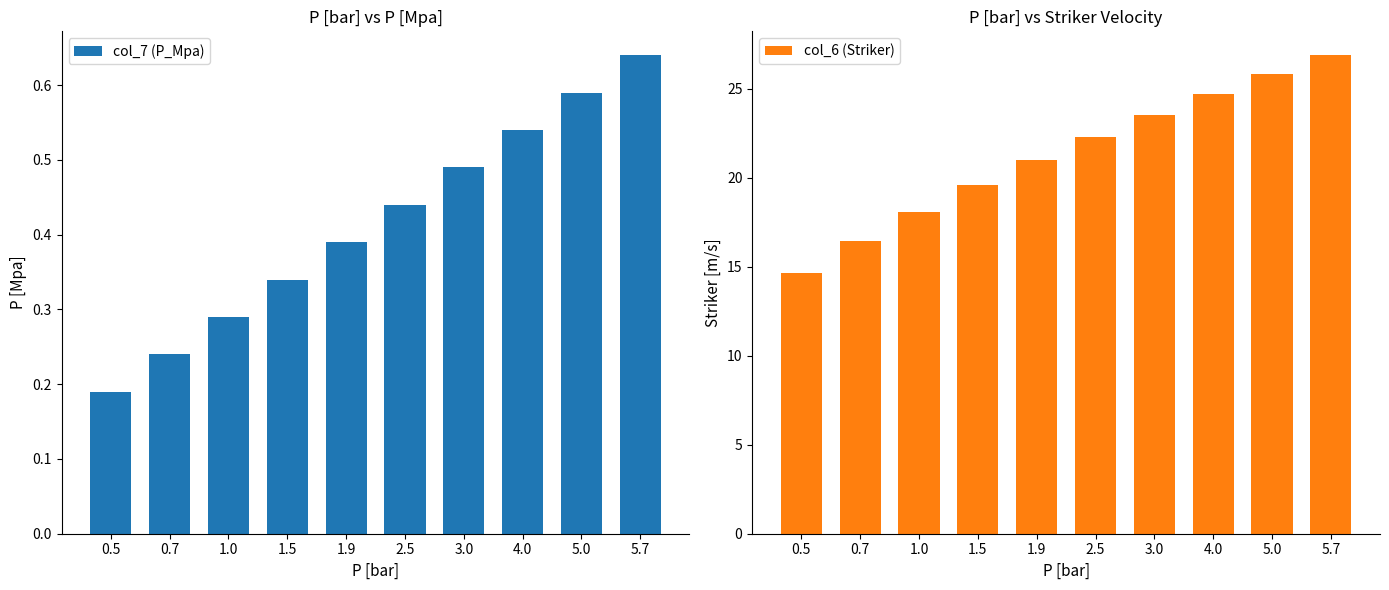

What is the minimum value for col_7 (P_Mpa)?

0.2